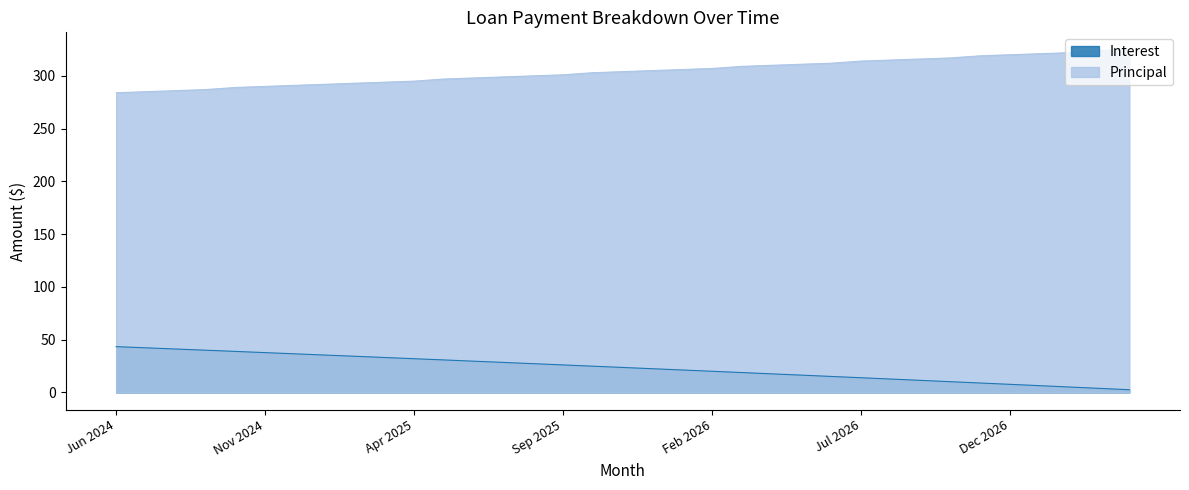

Between May 2026 and Oct 2026, which series saw the biggest shift?

Interest